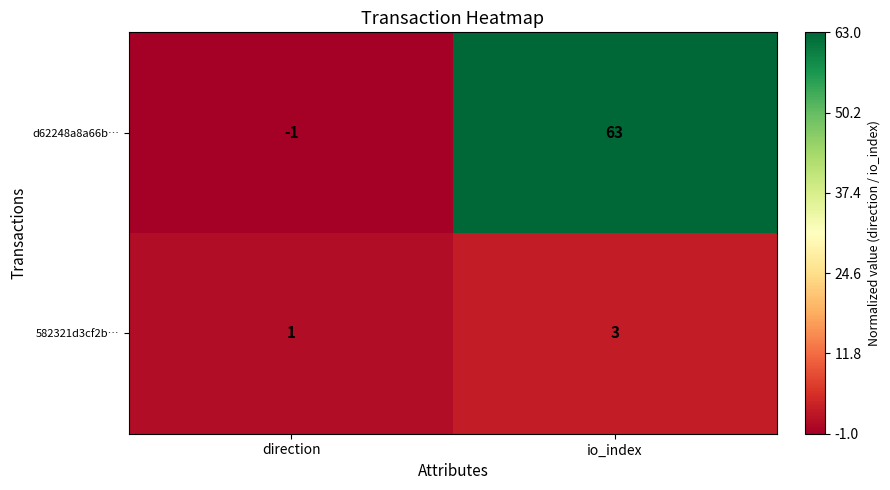

What is the approximate value of d62248a8a66b… at io_index?

63